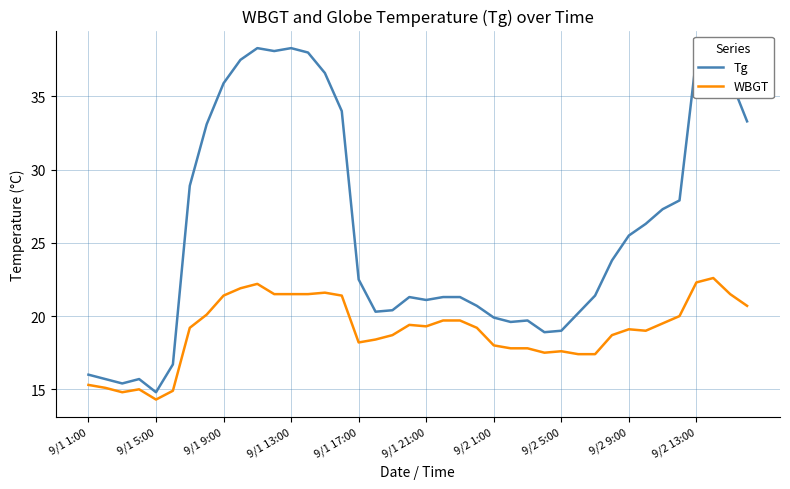

How many lines are shown in the chart?

2